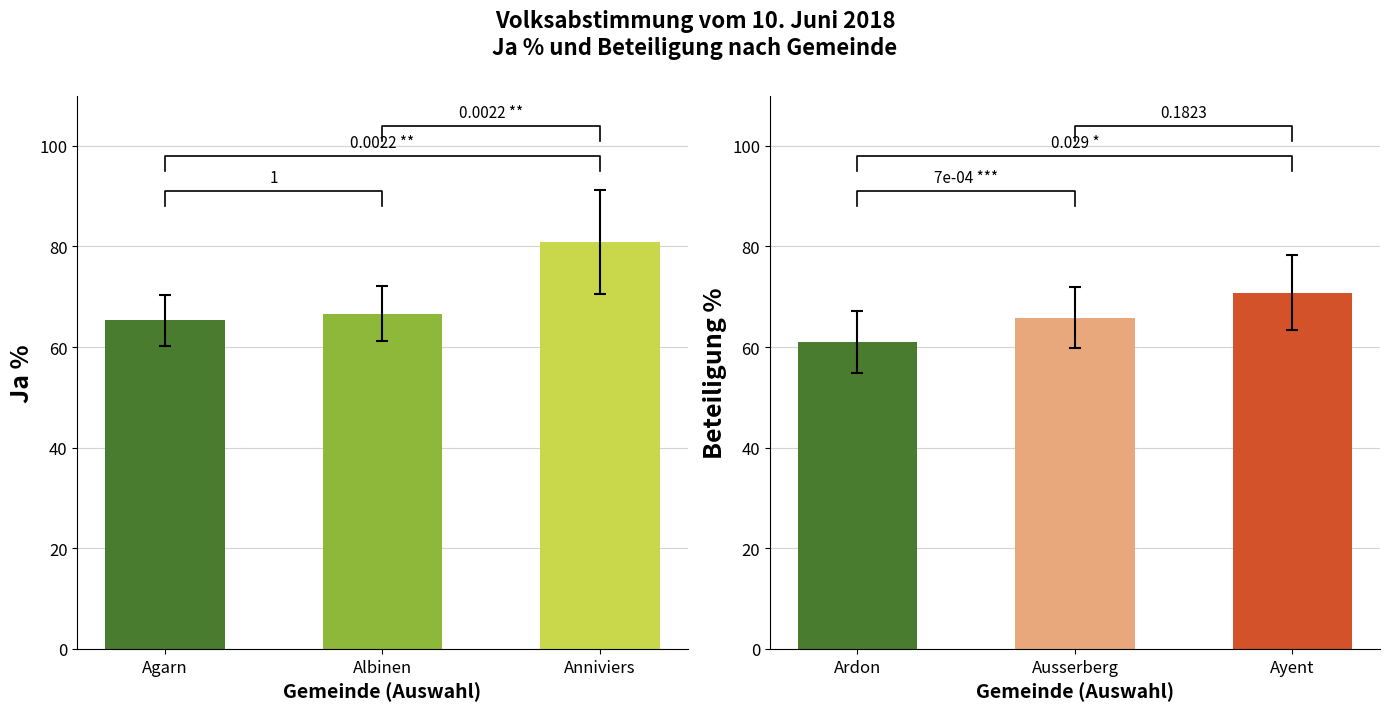

What is the maximum value for Beteiligung %?

70.8